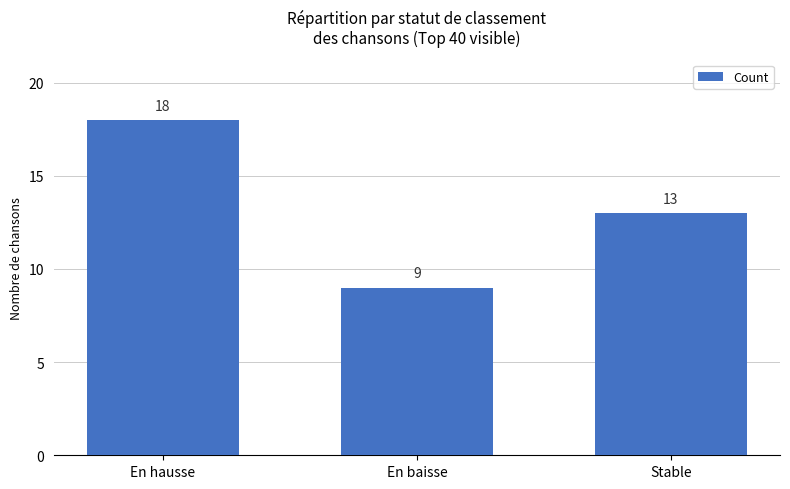

List the labels in order of value, largest first.

En hausse, Stable, En baisse